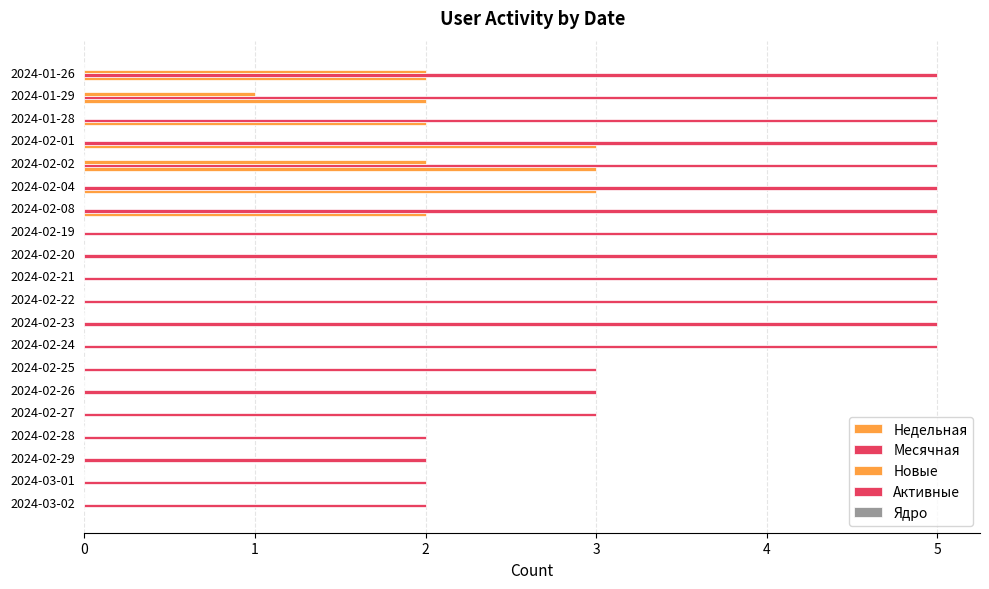

Count the number of data series in this chart.

3